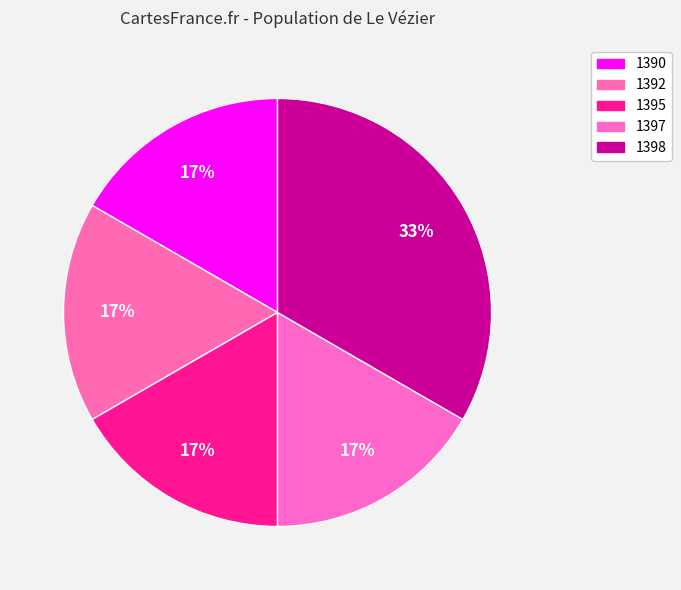

The 1392 slice represents 7% of the pie. True or false?

False